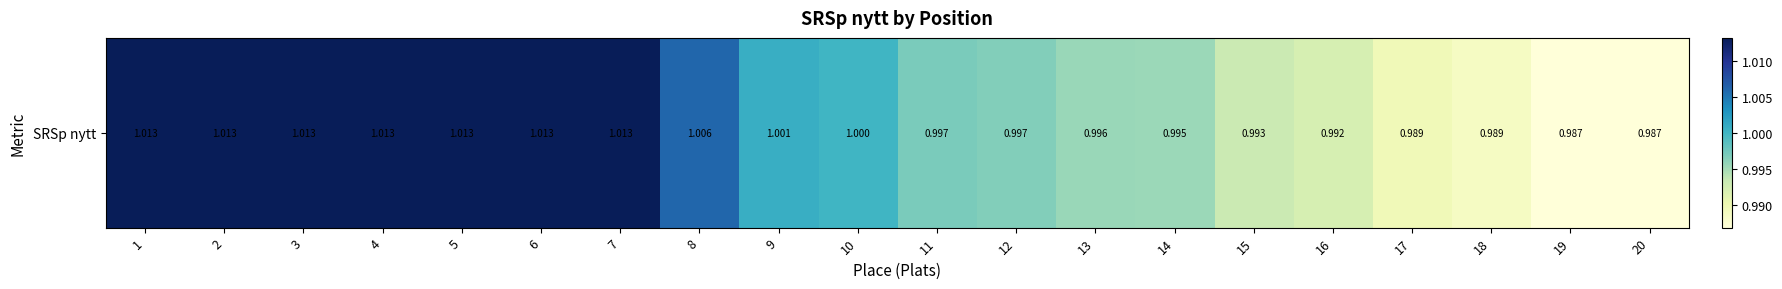

Is it true that the value at 14 is 1.0?

True